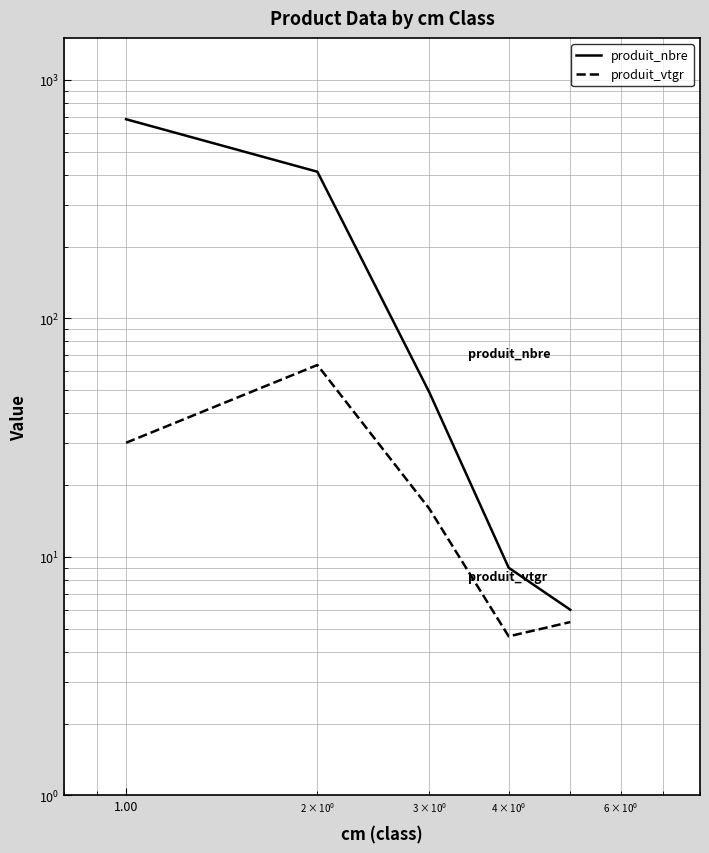

List the series in order of their overall mean, highest first.

produit_nbre, produit_vtgr